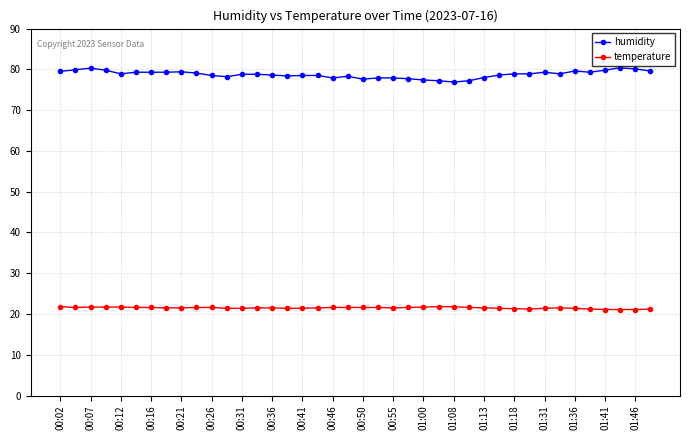

What is the value of the temperature point at the 6th from the left?

21.6